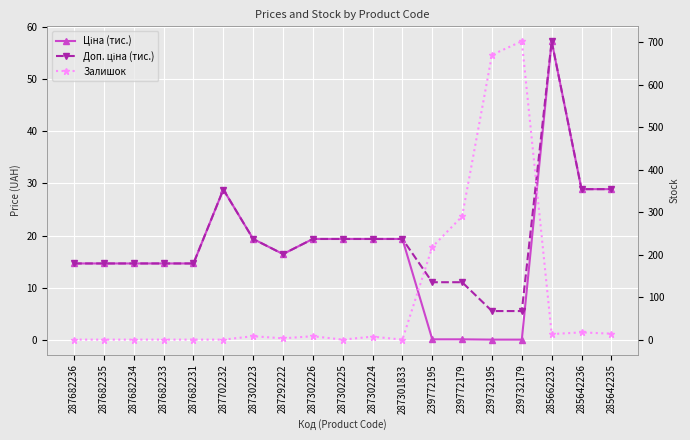

Between which two adjacent categories do Залишок and Ціна (тис.) first intersect?

287301833 and 239772195